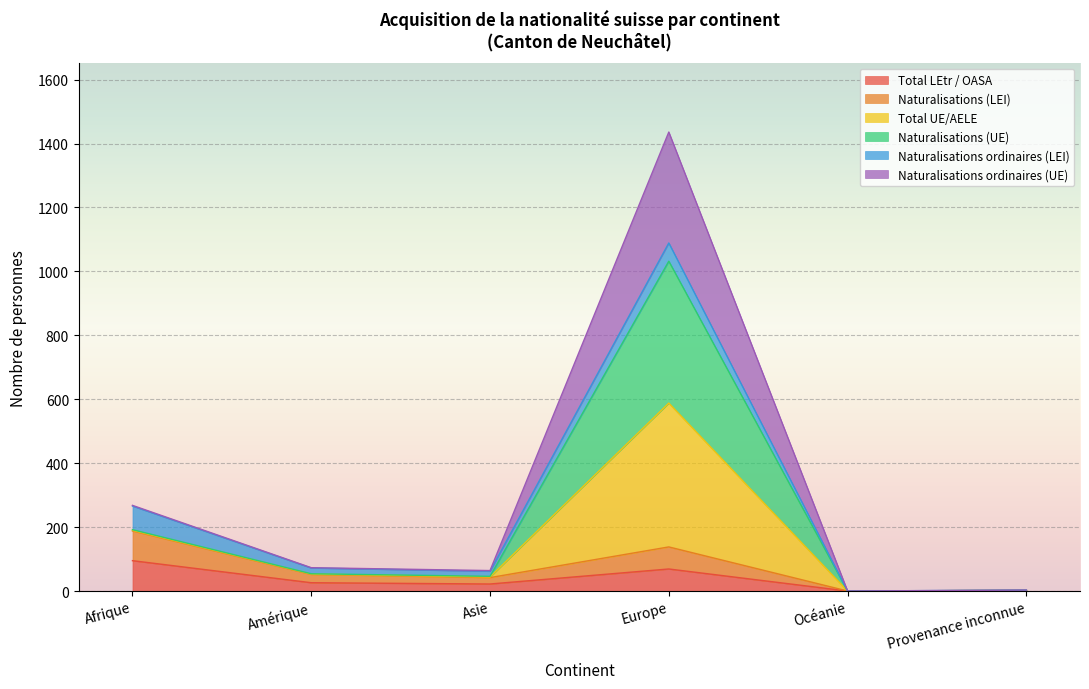

What are all the series names shown in the legend?

Total LEtr / OASA, Naturalisations (LEI), Total UE/AELE, Naturalisations (UE), Naturalisations ordinaires (LEI), Naturalisations ordinaires (UE)